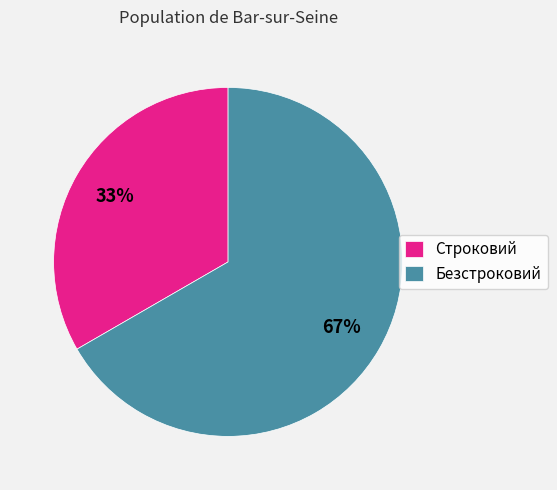

The Строковий slice represents 42% of the pie. True or false?

False